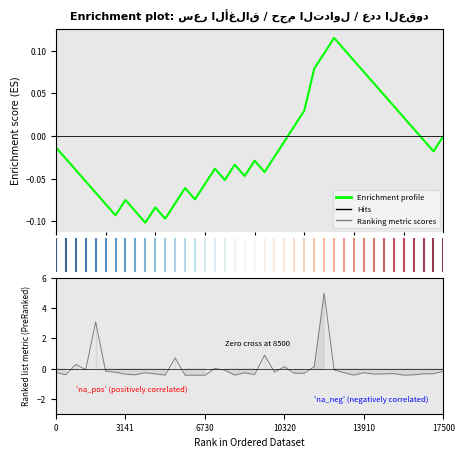

How many values are below zero?

27